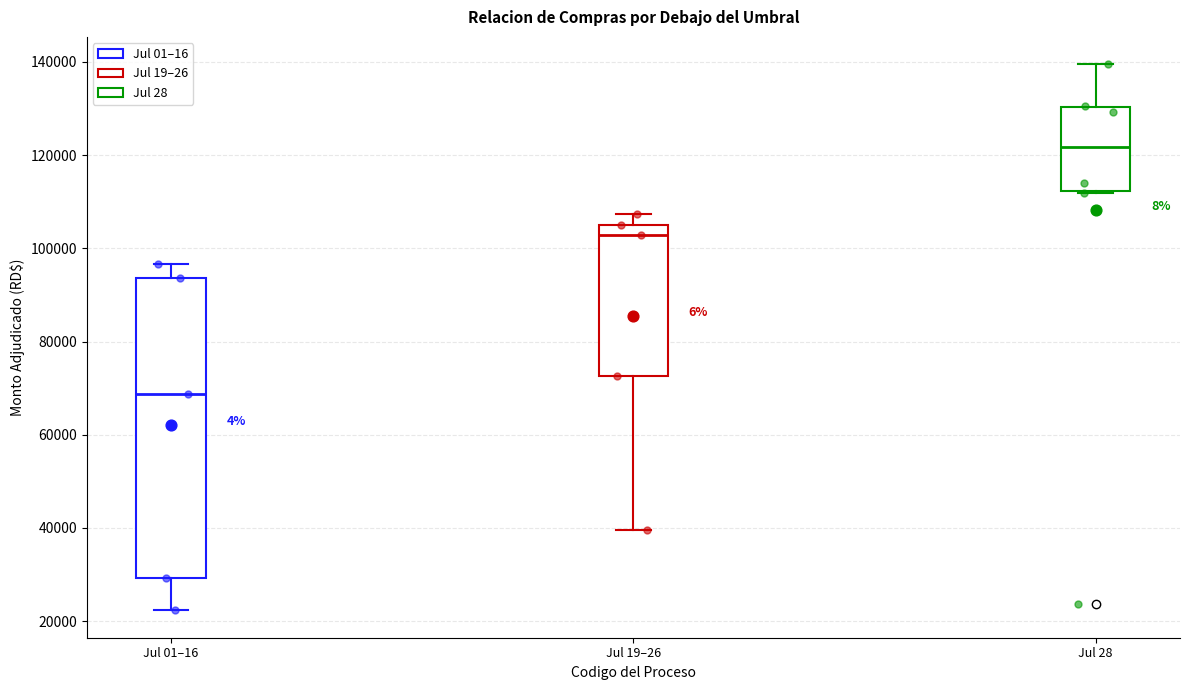

Reading left to right, read every box against the y-axis: the position of its median line, the range the box covers, and the ends of its whiskers. The values are not printed on the chart, so give them approximately, as read against the axis.

Jul 01–16: median 68000, box 30000 to 94000, whiskers 22000 to 96000
Jul 19–26: median 102000, box 72000 to 104000, whiskers 40000 to 108000
Jul 28: median 122000, box 112000 to 130000, whiskers 112000 to 140000